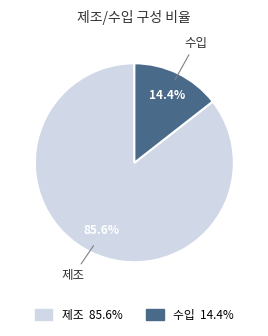

Rank the categories by value from highest to lowest.

제조, 수입